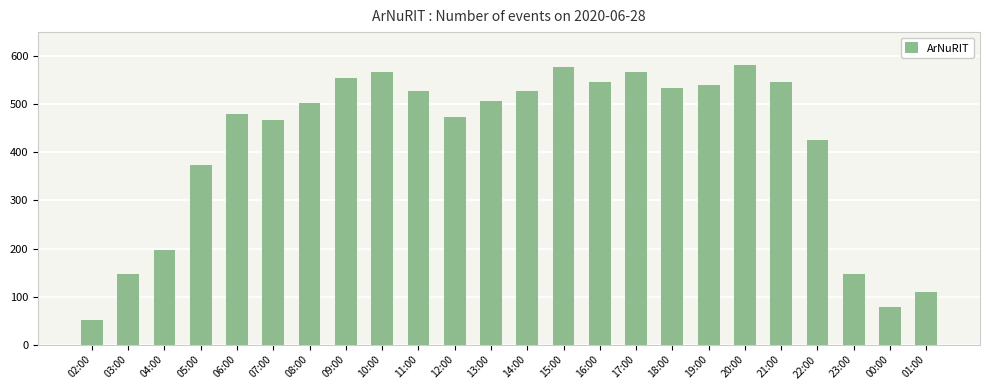

How many bars are there in total?

24